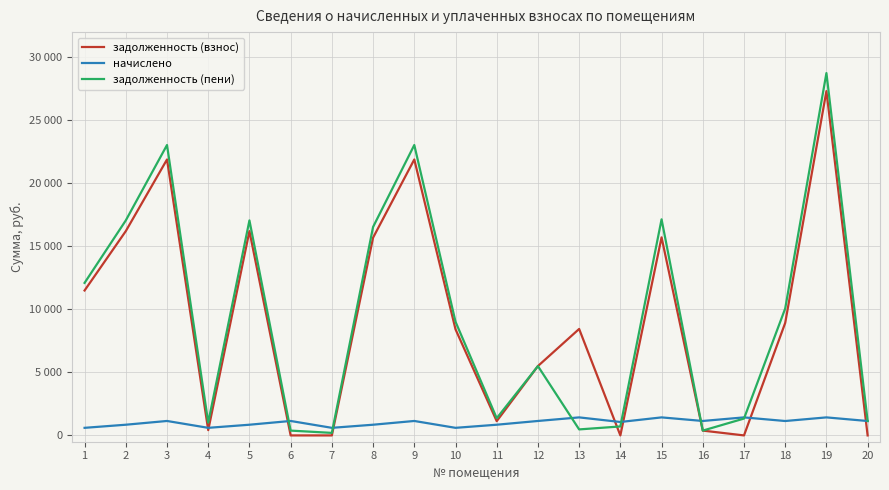

Which series ends up on top after the final intersection of задолженность (взнос) and задолженность (пени)?

задолженность (пени)